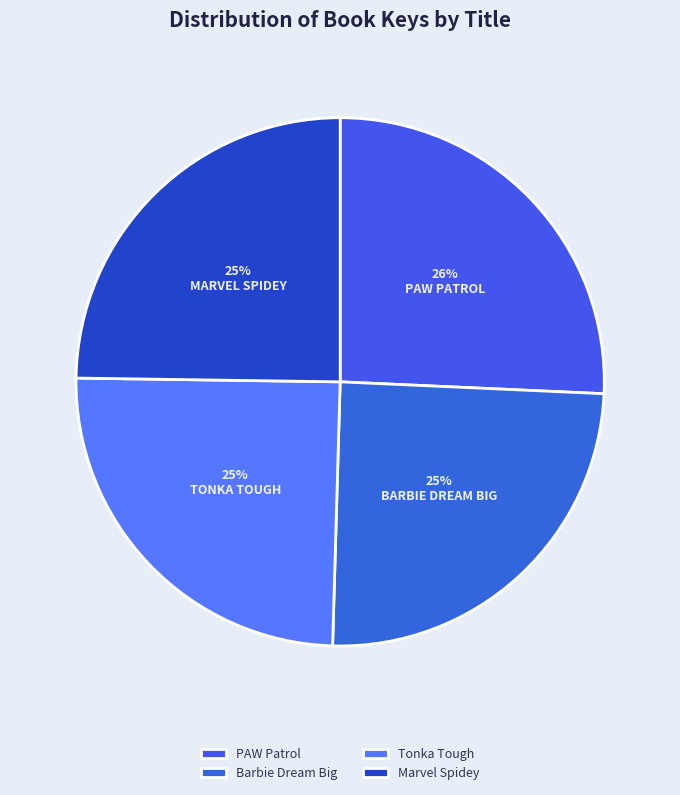

How many segments does this pie chart have?

4